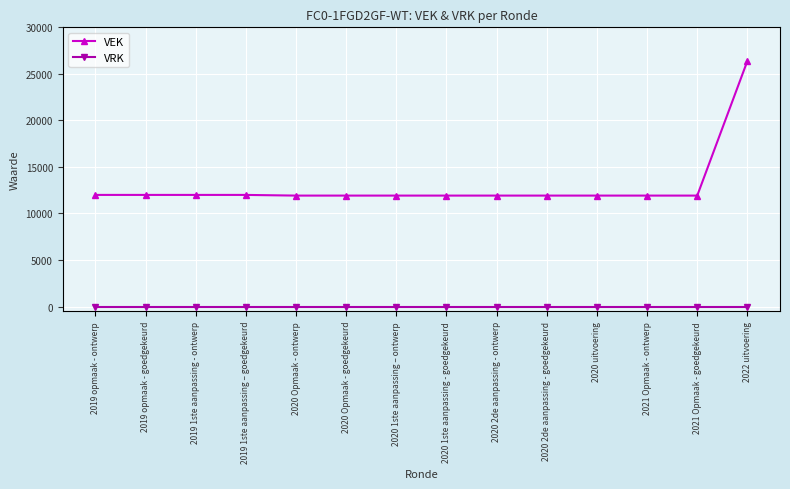

What is the average value of the VEK series?

12977